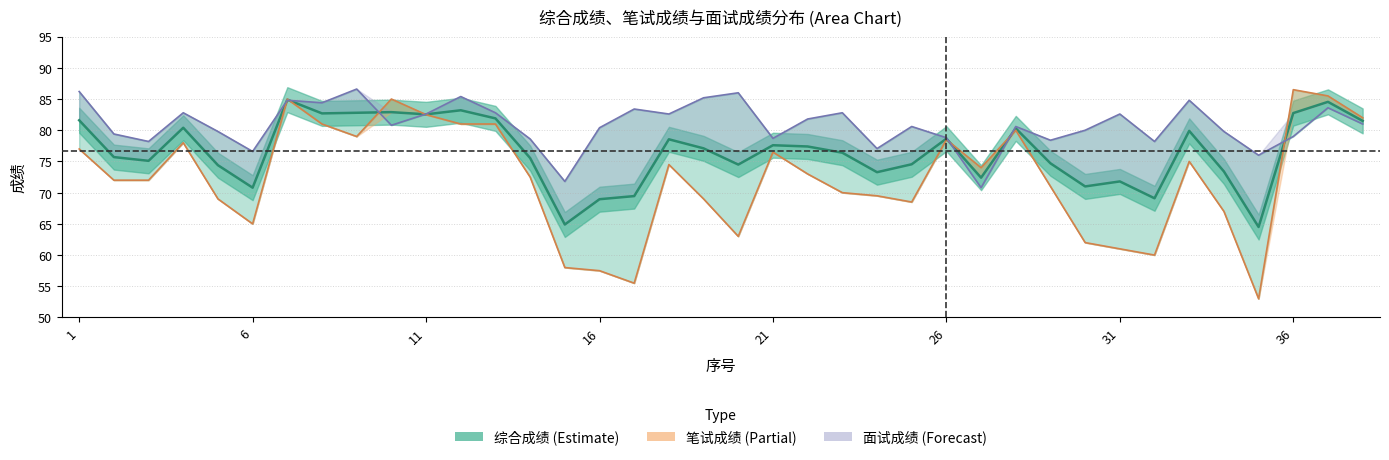

How many lines are shown in the chart?

3